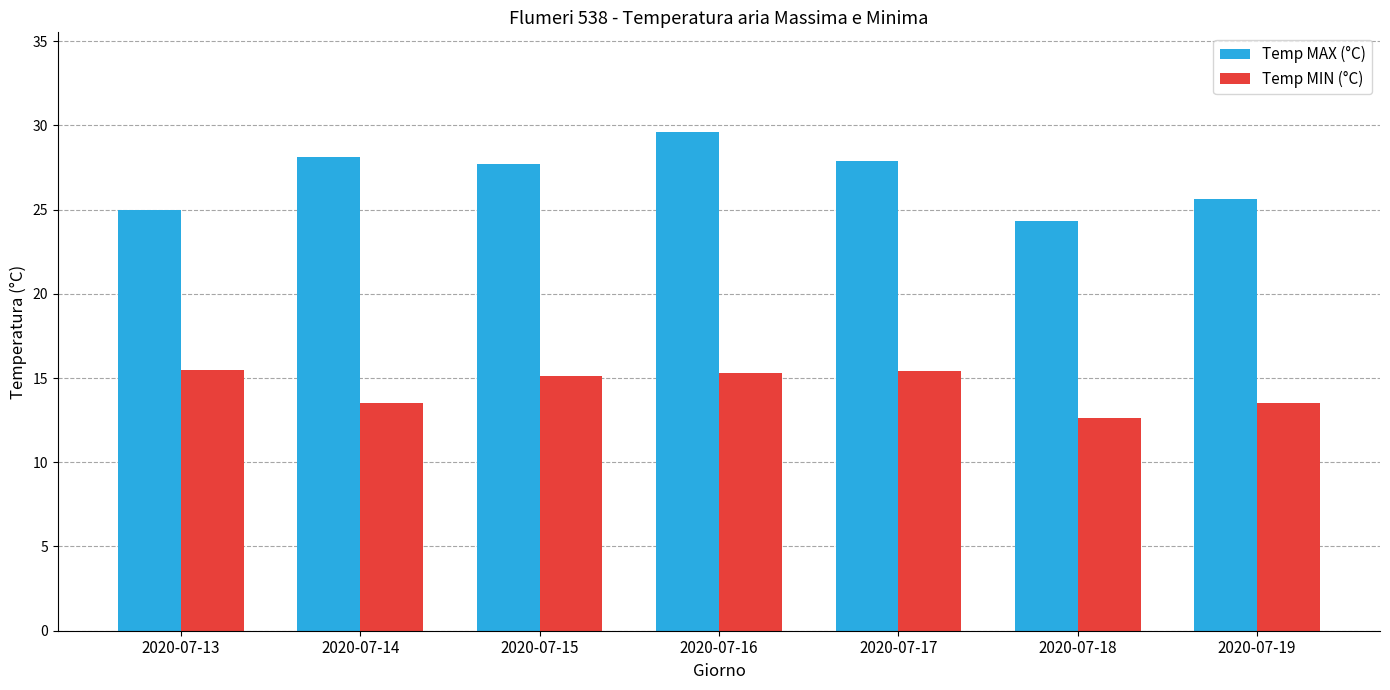

Which series has the largest total across all categories?

Temp MAX (°C)